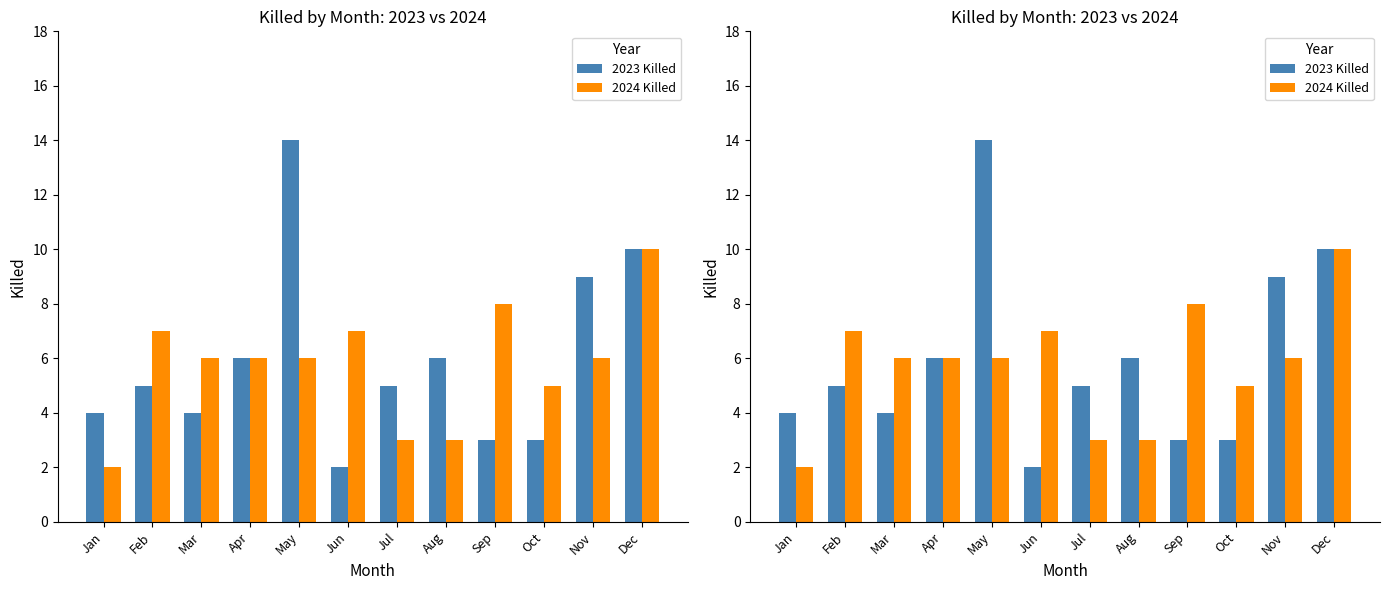

What is the minimum value shown in the chart?

2